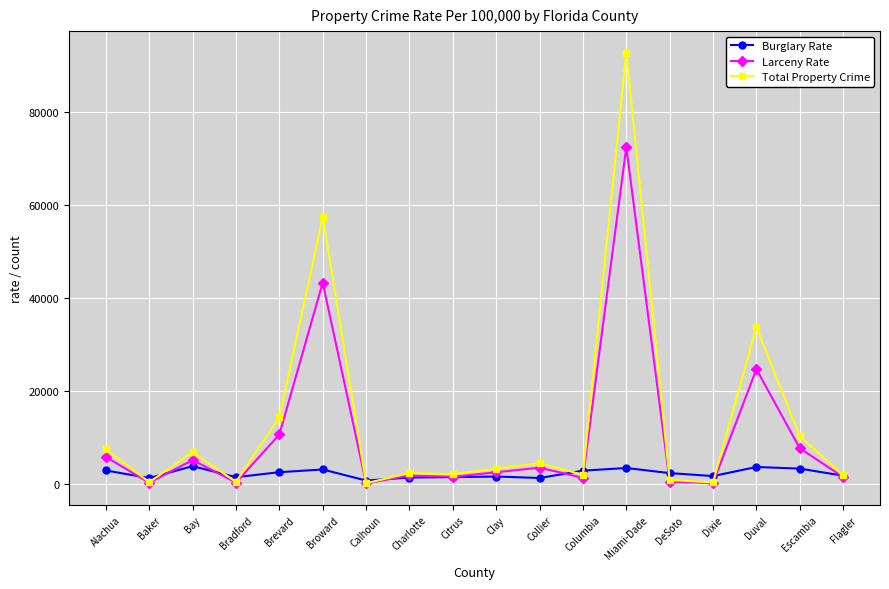

At which label is Larceny Rate closest to 36226?

Broward